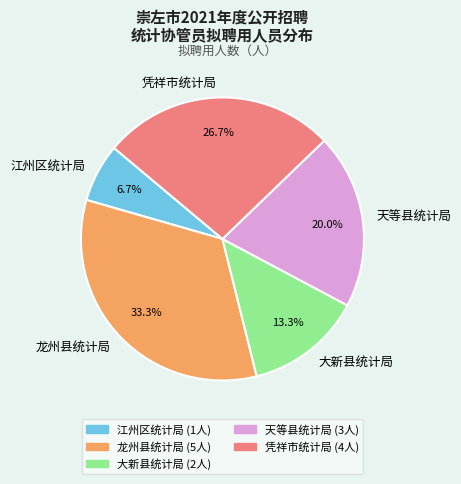

Is there a majority slice in this chart?

No